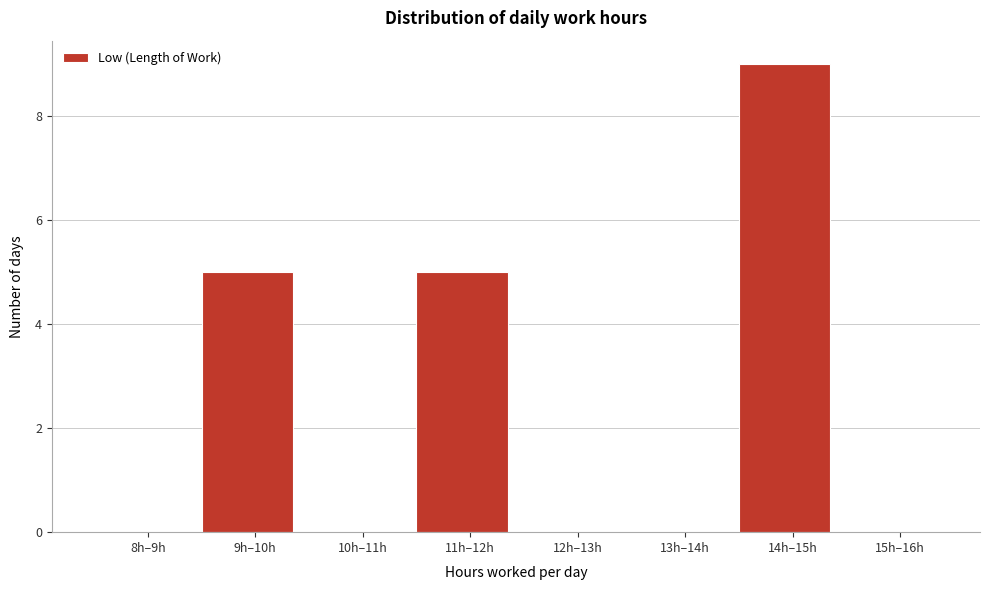

Reading right to left, list all the values displayed in this chart.

15h–16h=0	14h–15h=9	13h–14h=0	12h–13h=0	11h–12h=5	10h–11h=0	9h–10h=5	8h–9h=0